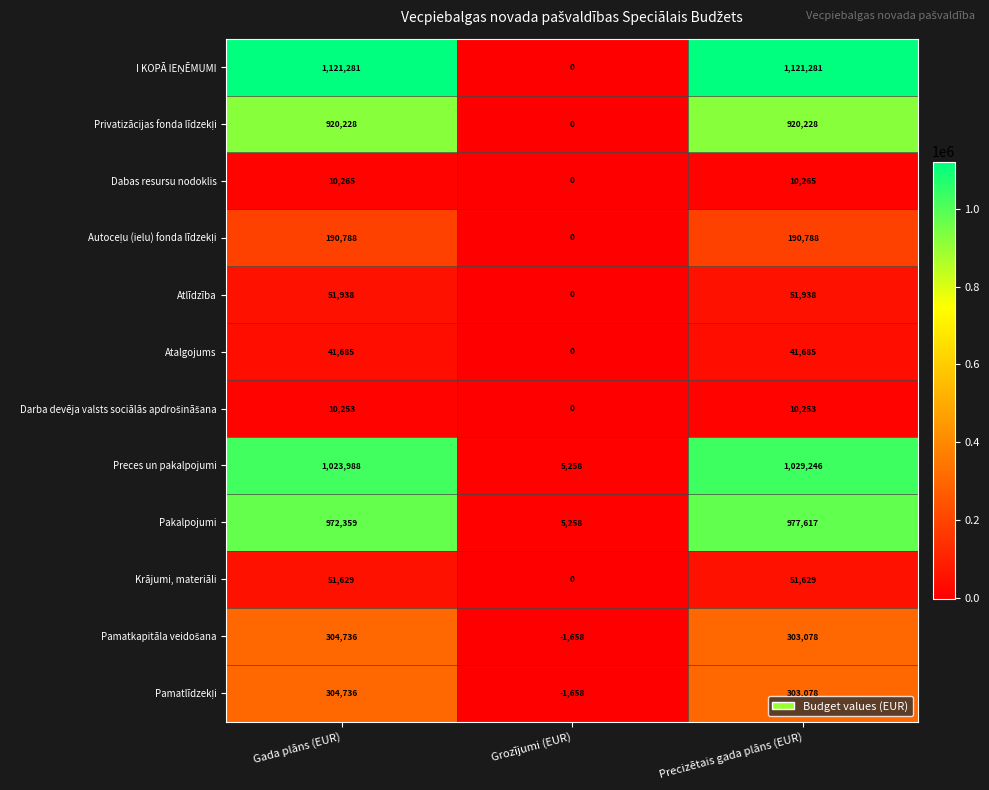

What is the minimum value shown in the chart?

-1658